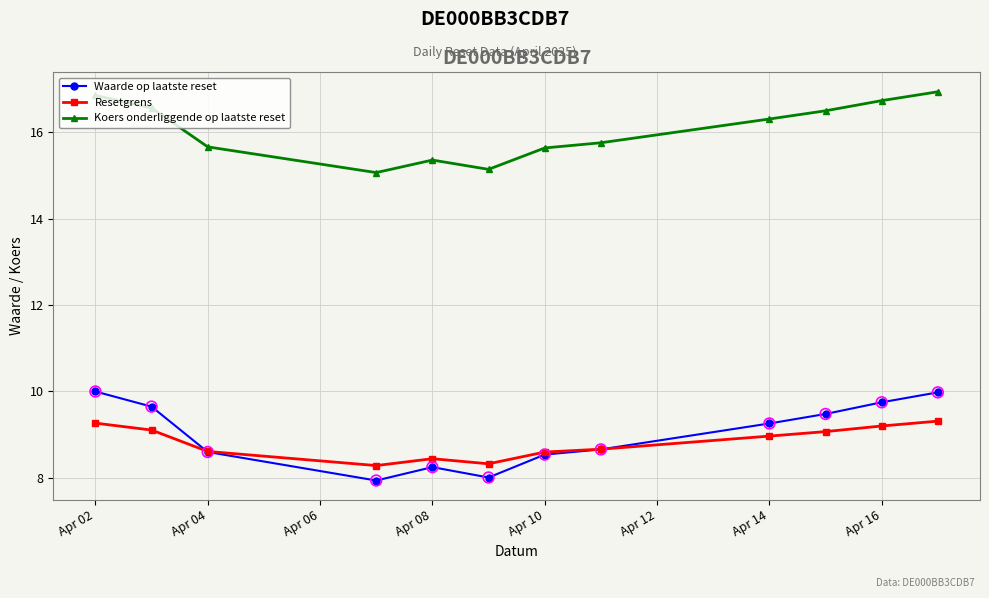

Which series has the largest total across all categories?

Koers onderliggende op laatste reset